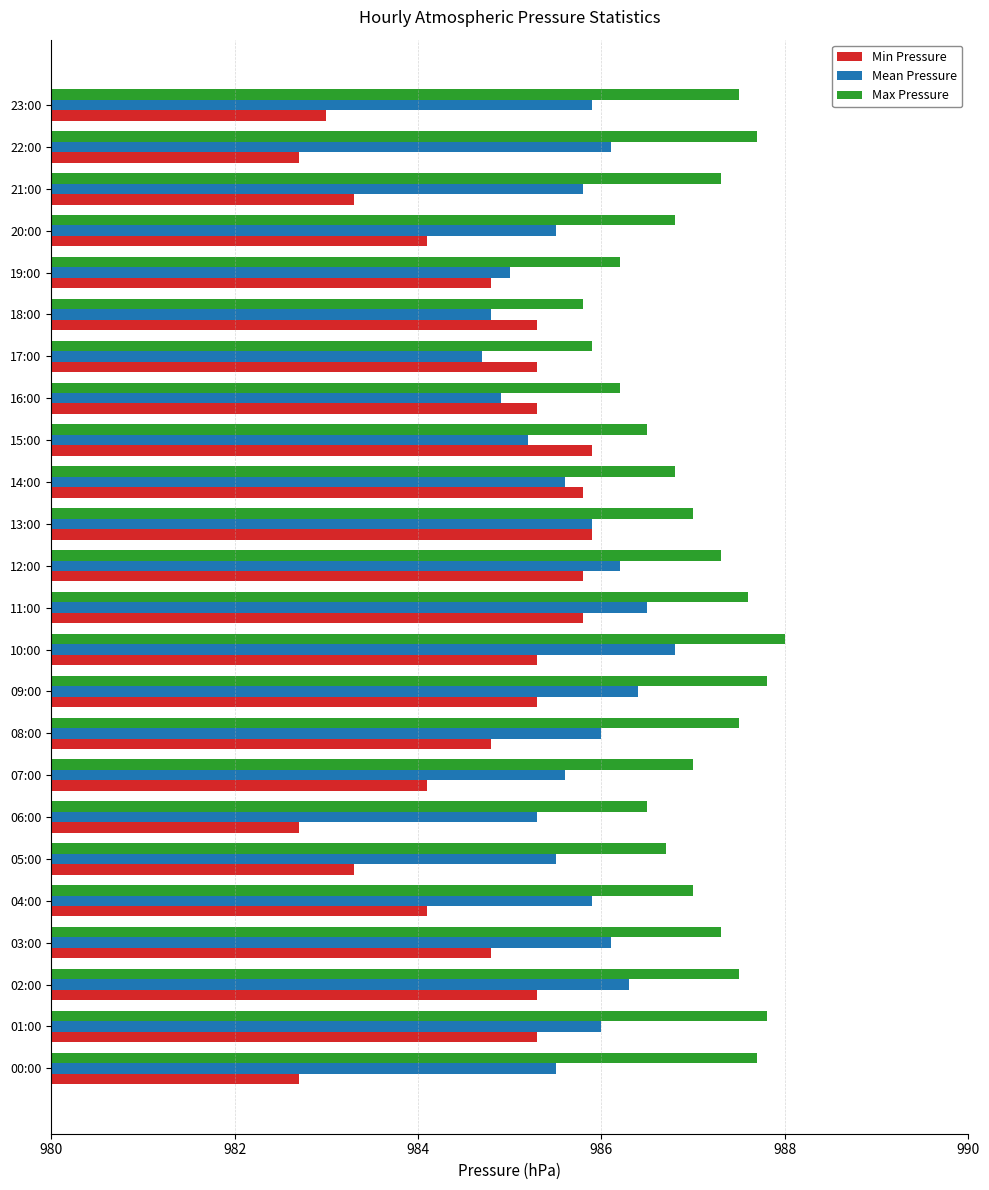

What is the total value across all series at 14:00?

2958.2